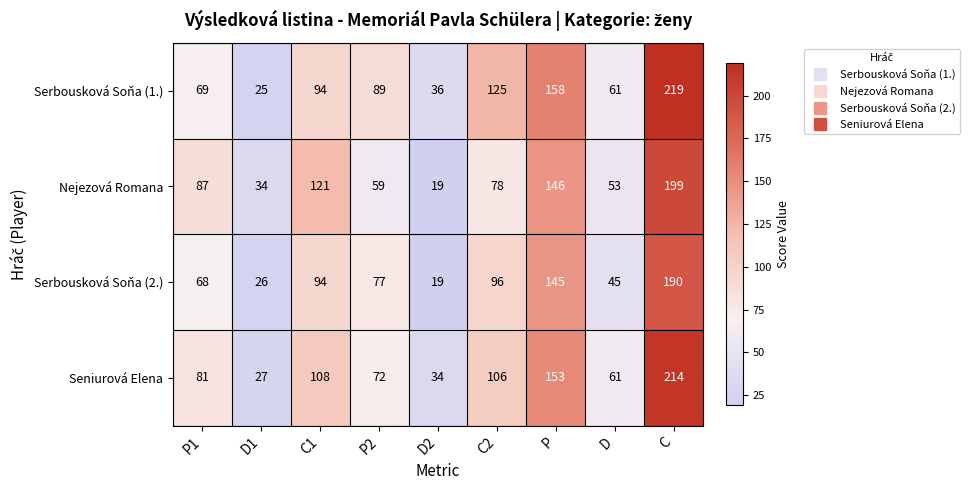

At which category does the chart reach its minimum across all series?

D2